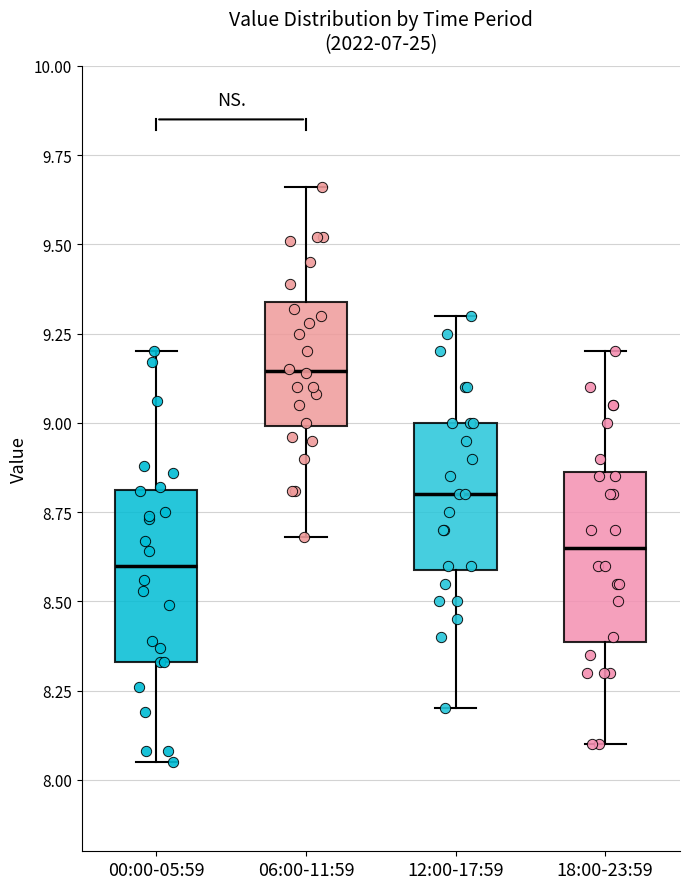

Reading left to right, transcribe this box plot: for each box, give where its median line is, the range the box spans, and where its two whiskers end, as read against the y-axis. The values are not printed on the chart, so give them approximately, as read against the axis.

00:00-05:59: median 8.60, box 8.35 to 8.80, whiskers 8.05 to 9.20
06:00-11:59: median 9.15, box 9.00 to 9.35, whiskers 8.70 to 9.65
12:00-17:59: median 8.80, box 8.60 to 9.00, whiskers 8.20 to 9.30
18:00-23:59: median 8.65, box 8.40 to 8.85, whiskers 8.10 to 9.20